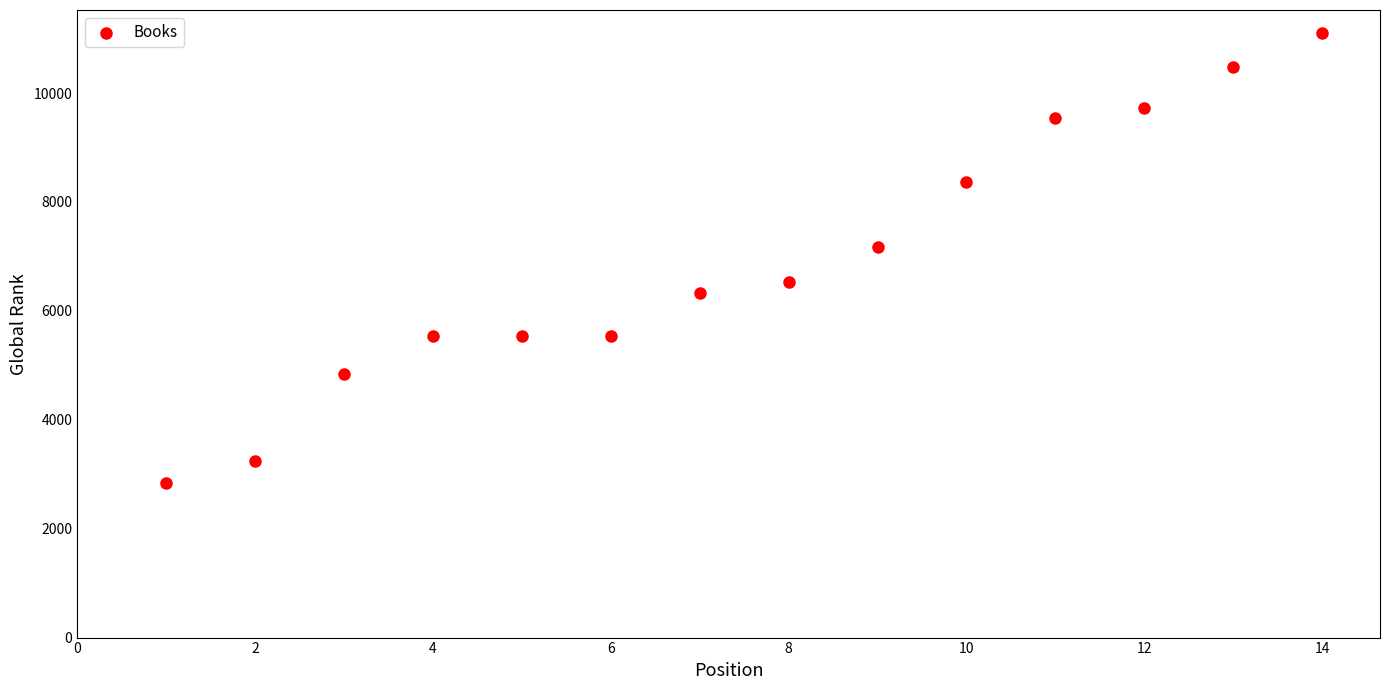

What is the range of X values (max minus min)?

13